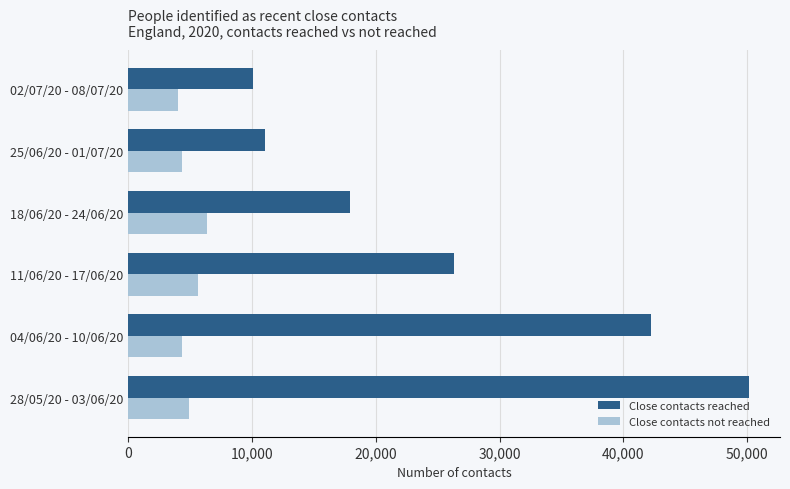

What is the difference between the highest and lowest values at 04/06/20 - 10/06/20?

37885